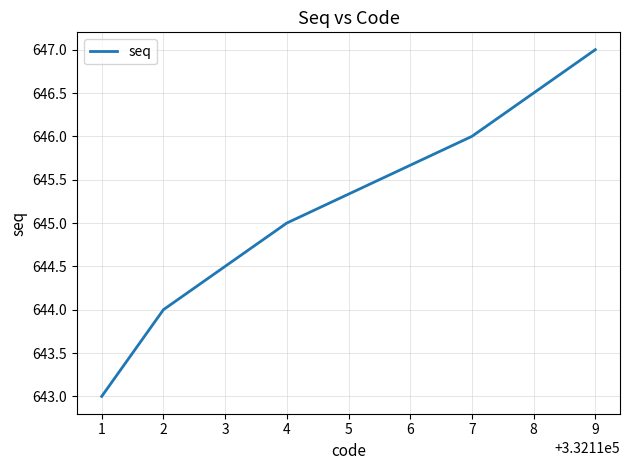

What is the difference between the values at 1 and 4?

2